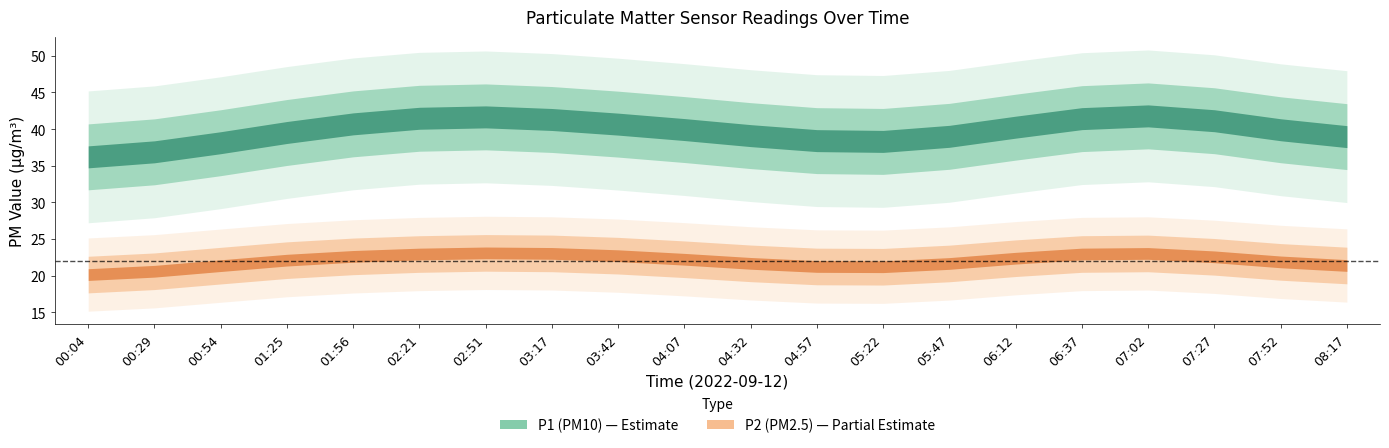

What position from the left is 04:07?

10